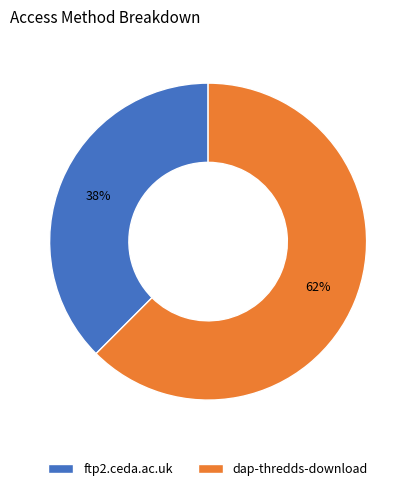

What is the smallest slice in the pie chart?

ftp2.ceda.ac.uk